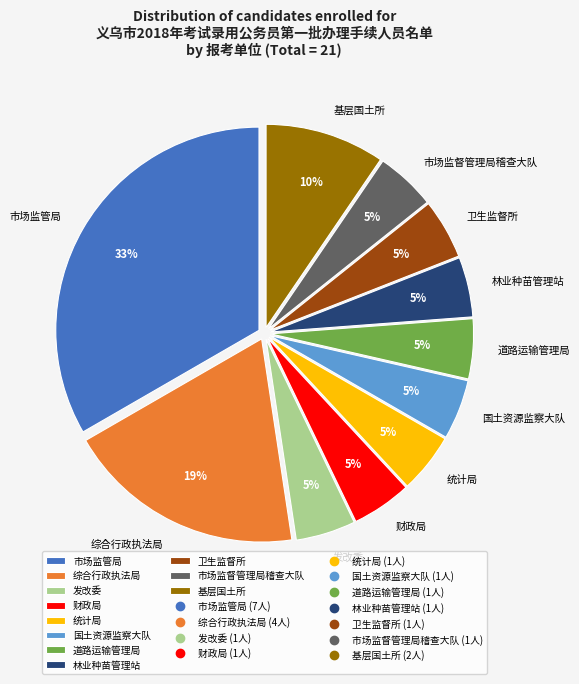

Count the number of slices in the pie.

11